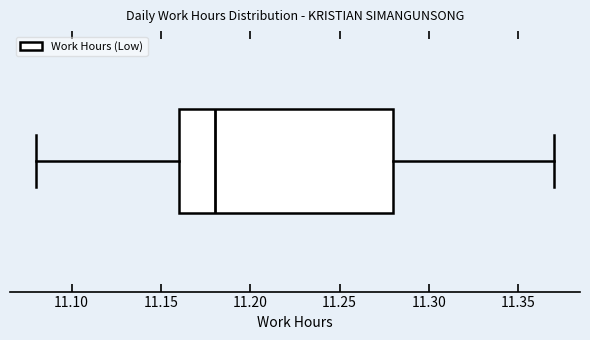

Transcribe this box plot: give where the median line is, the range the box spans, and where the two whiskers end, as read against the x-axis. The values are not printed on the chart, so give them approximately, as read against the axis.

median 11.18, box 11.16 to 11.28, whiskers 11.08 to 11.37